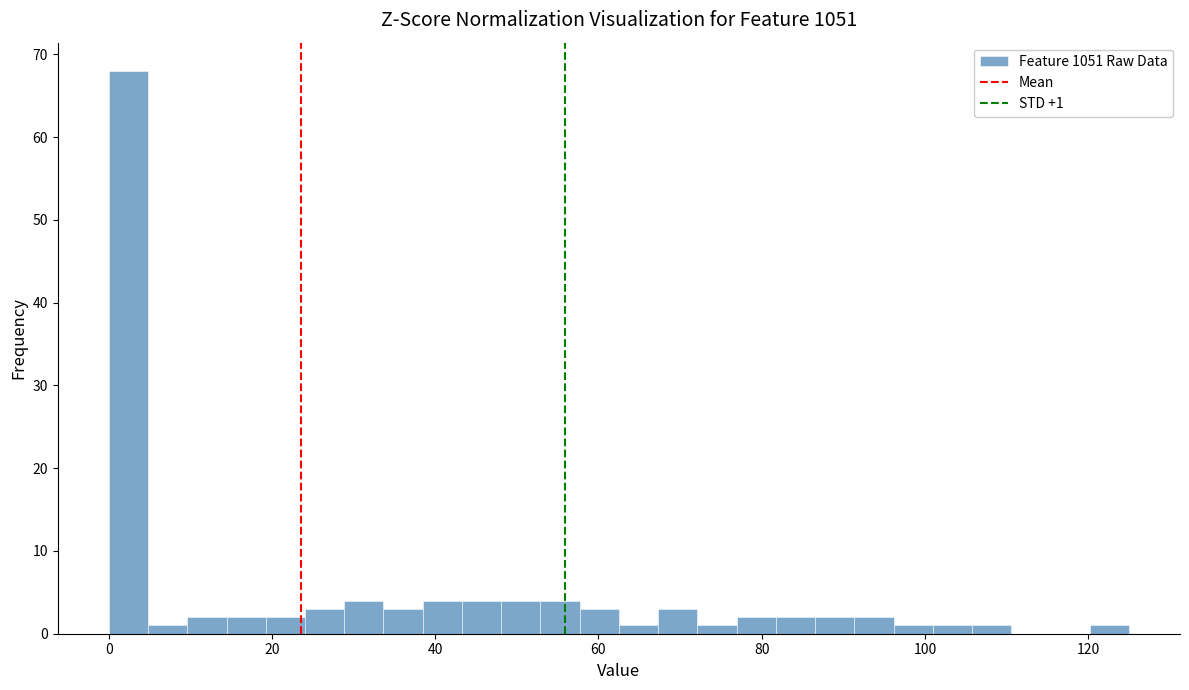

Read against the x-axis, roughly where is the centre of the tallest bar?

2